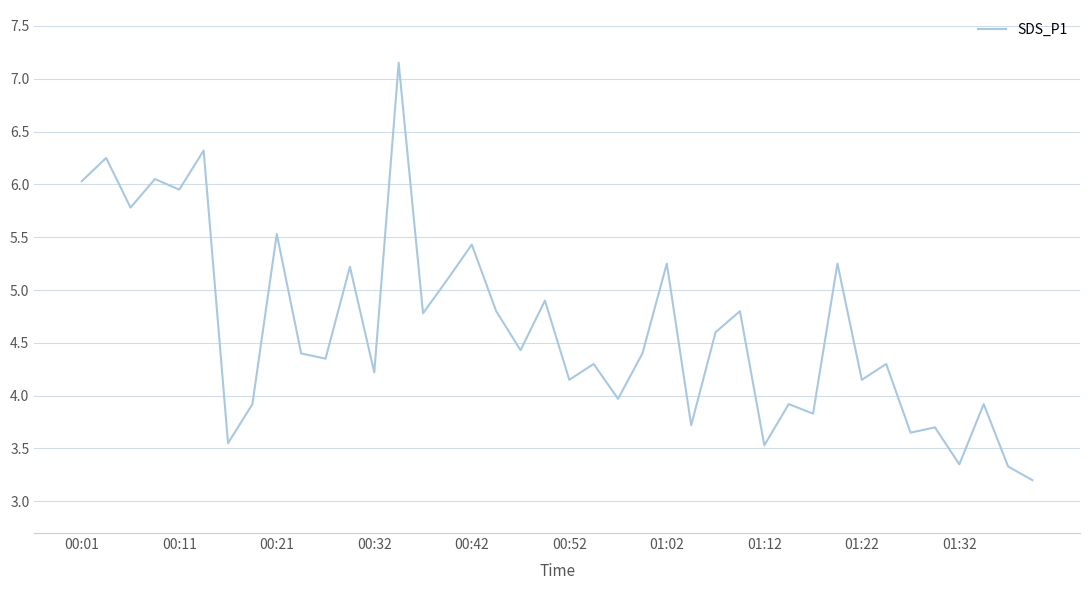

How many values are below 4?

13